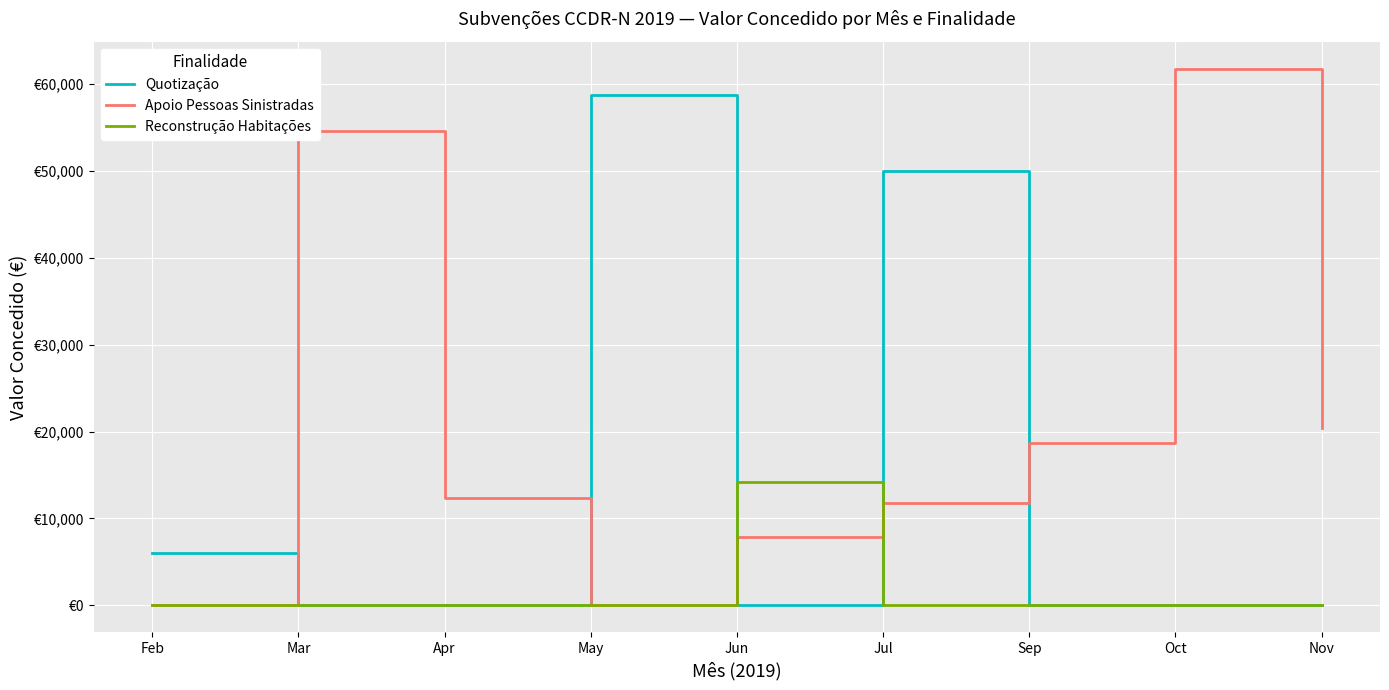

What is the sum of all Reconstrução Habitações values?

14154.4